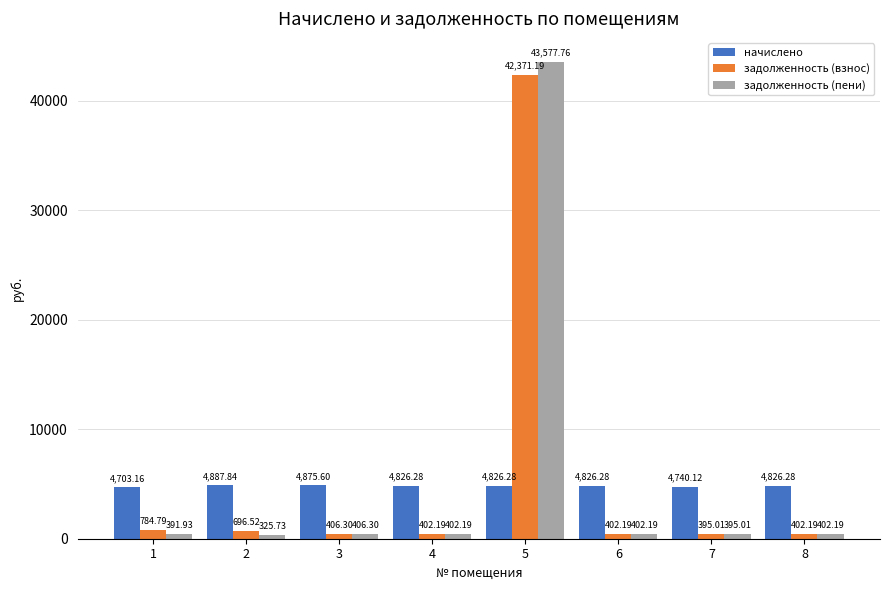

What is the difference between the second highest and minimum values in the задолженность (взнос) series?

389.8